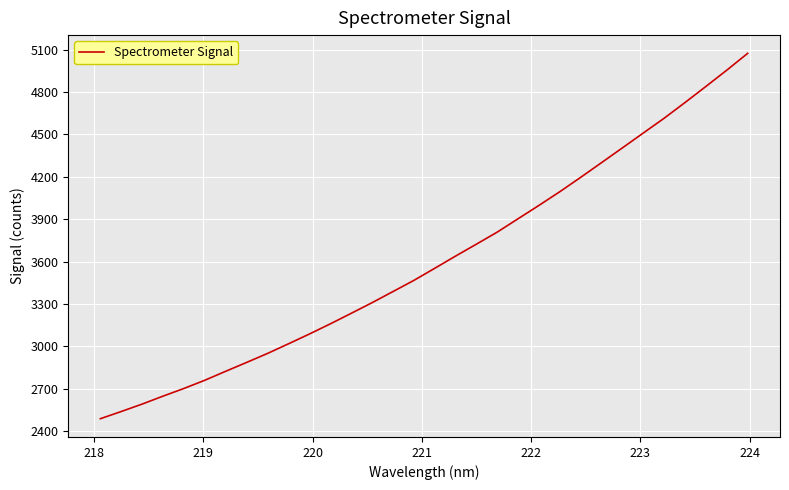

Is this an area chart (filled region under the line)?

No